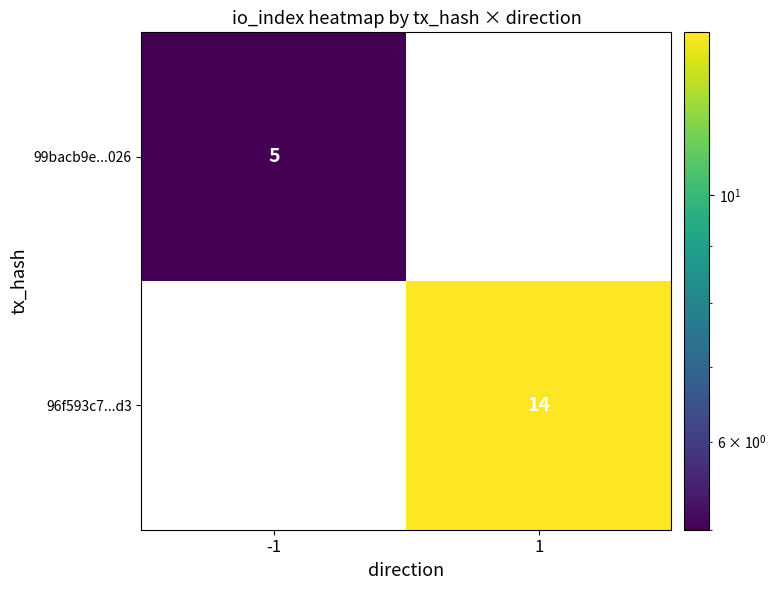

At how many categories does at least one series exceed 5?

1